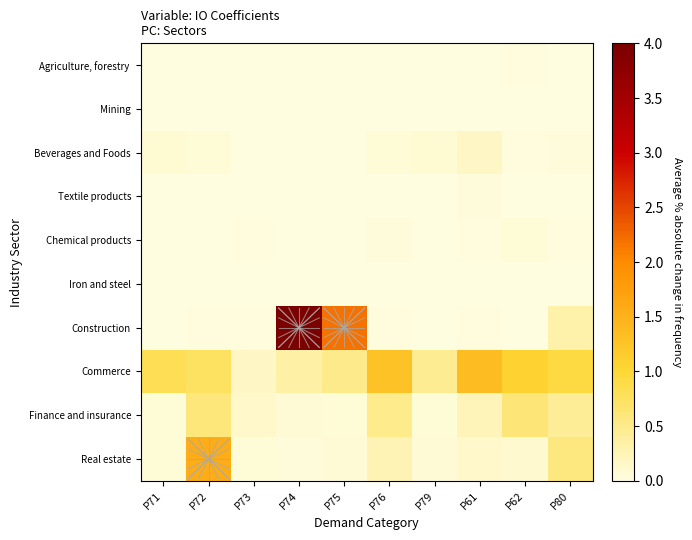

Which has a higher value, P71 or P75?

P71